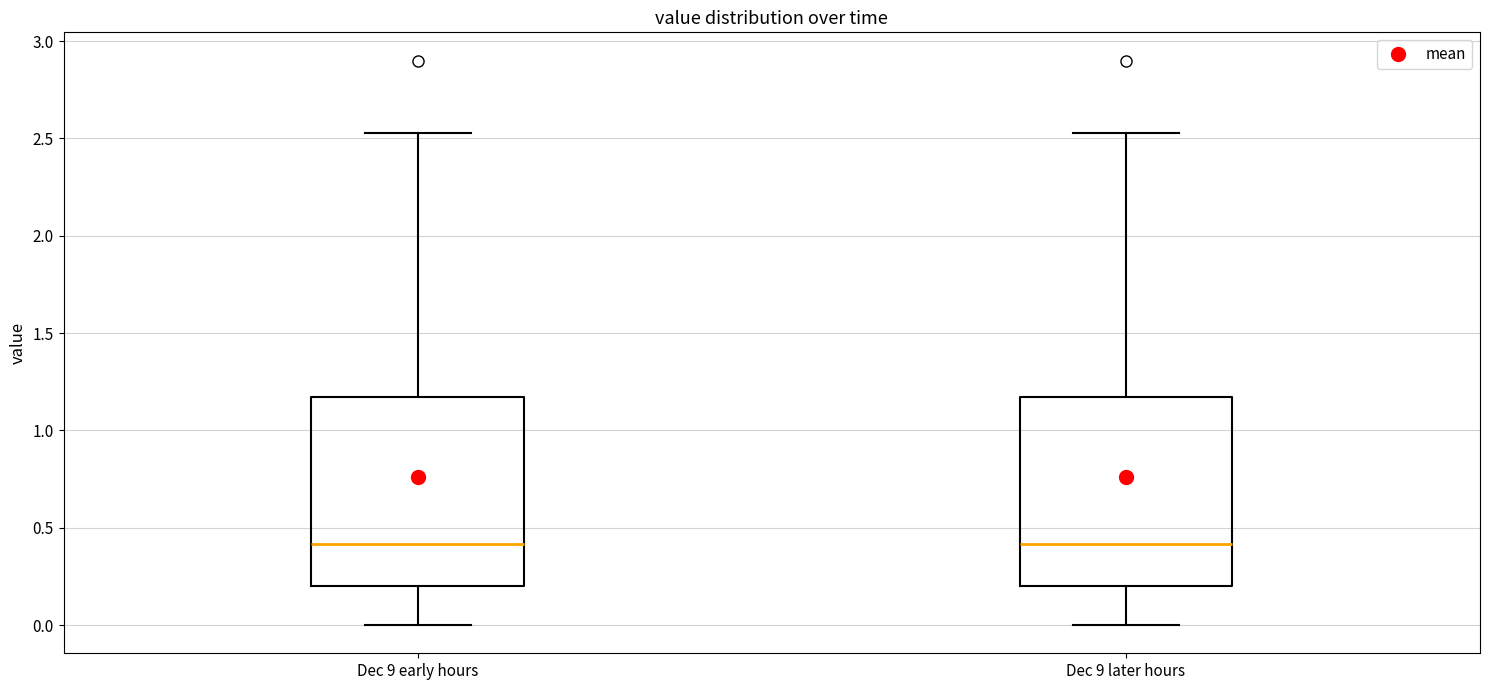

Where does the median line of the box for Dec 9 early hours sit on the y-axis? The values are not printed on the chart, so give them approximately, as read against the axis.

0.40